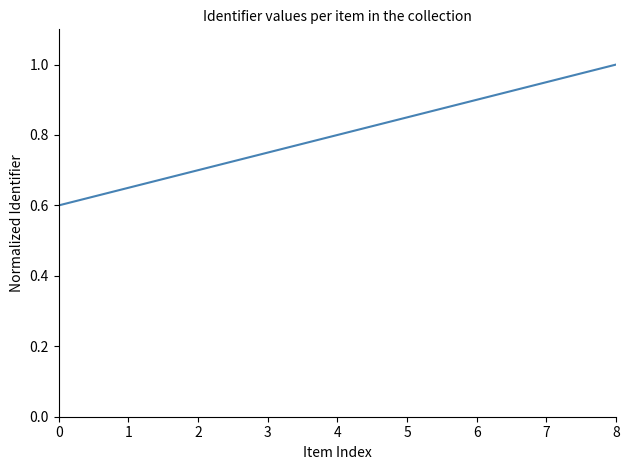

At which category does the chart reach its peak across all series?

8